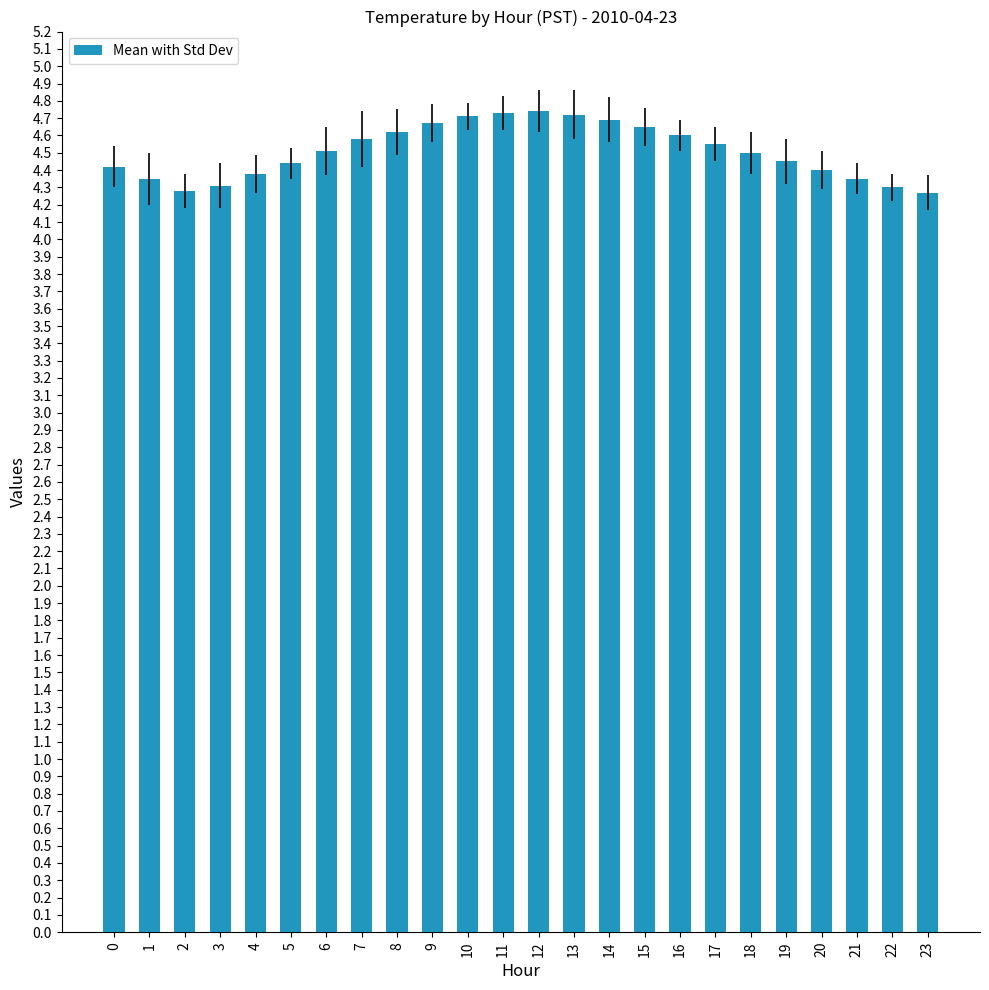

What is the greatest value displayed?

4.7